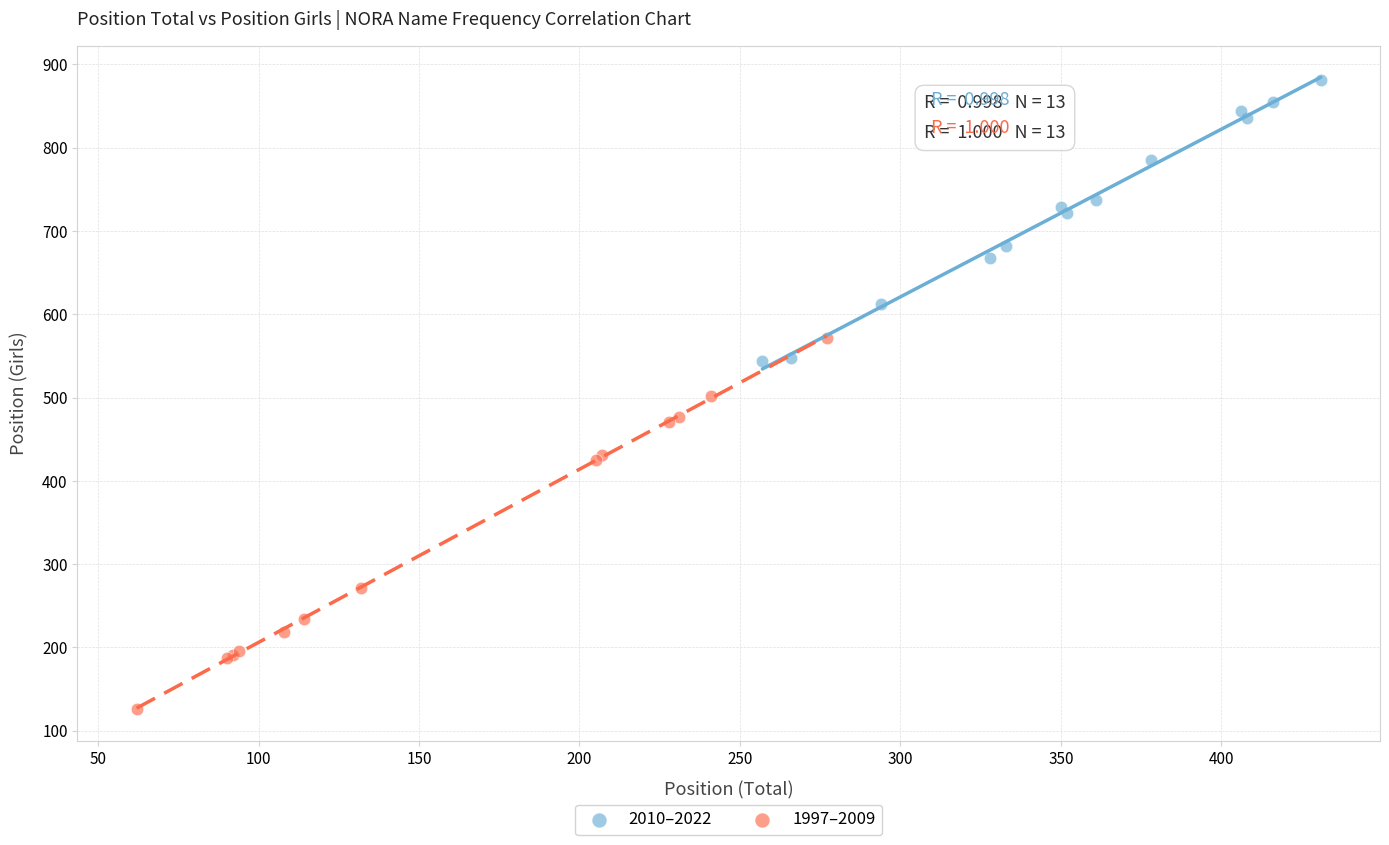

Which series reaches the minimum Y coordinate?

1997–2009